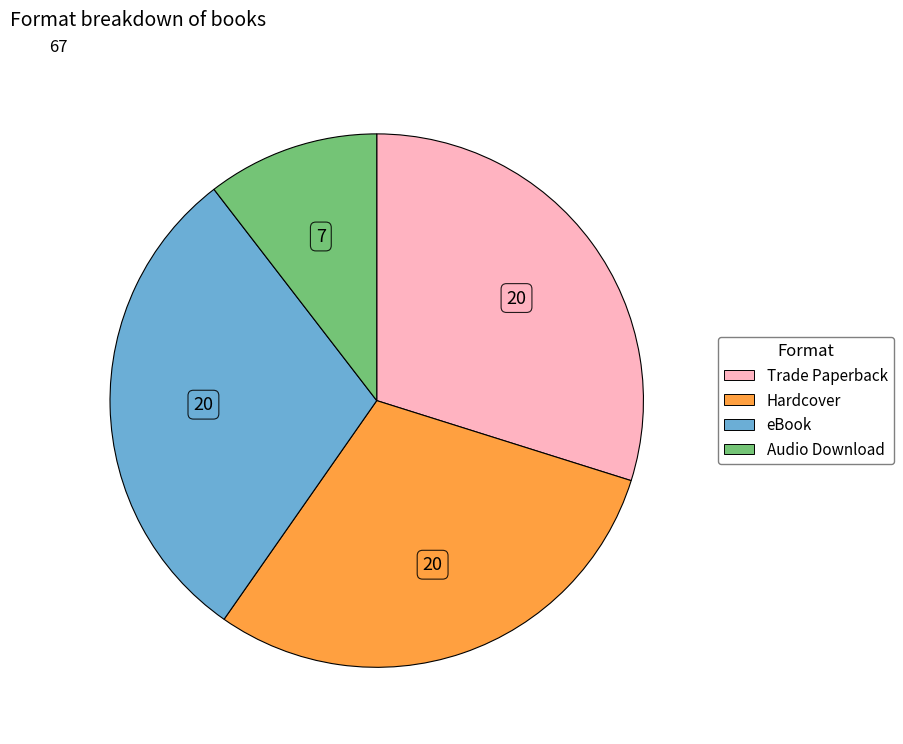

Does any single category account for the majority?

No